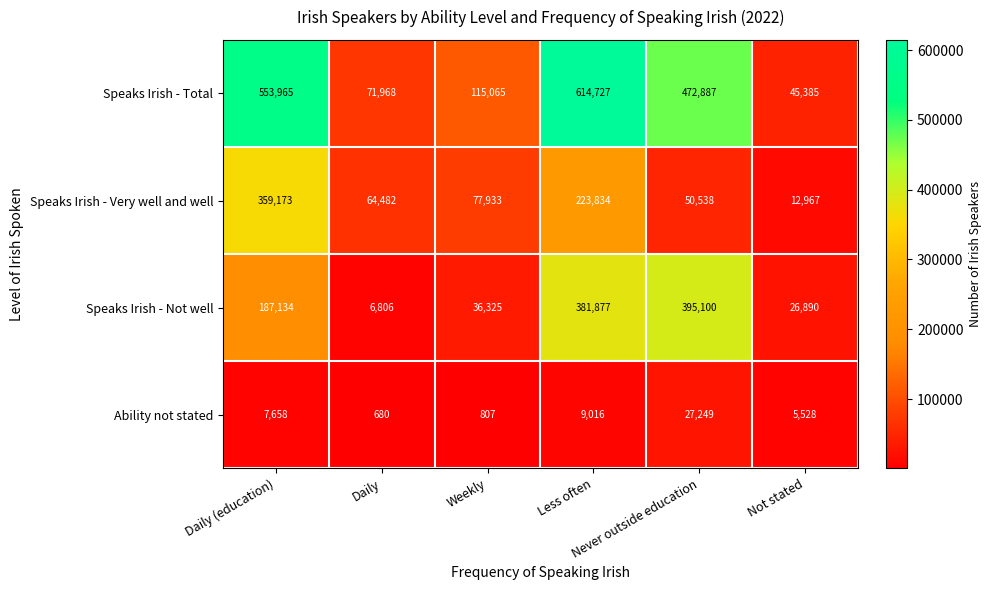

Which series changed the most between Daily (education) and Less often?

Speaks Irish - Not well